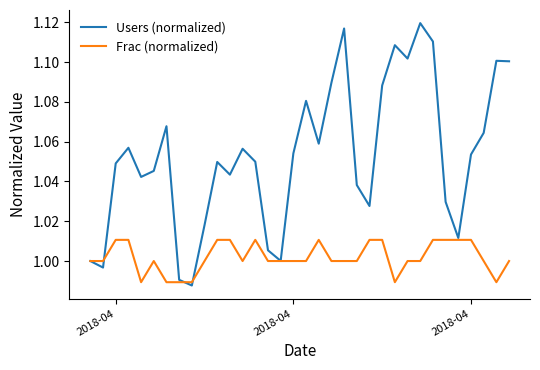

True or false: Frac (normalized) has more than 1 interior local peaks.

True